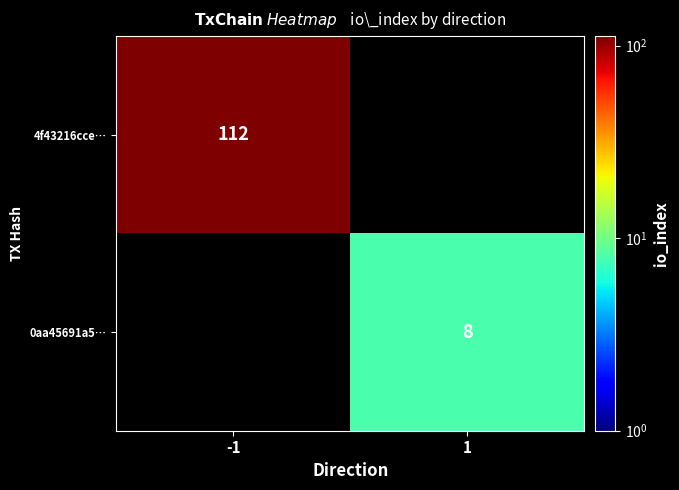

Count the number of data series in this chart.

2